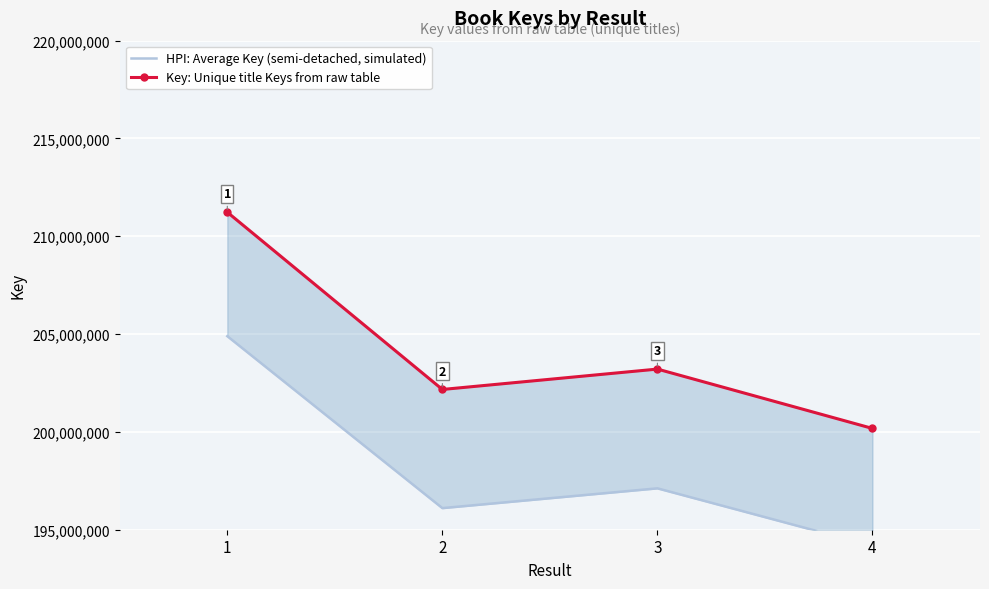

At which category does the chart reach its peak across all series?

1